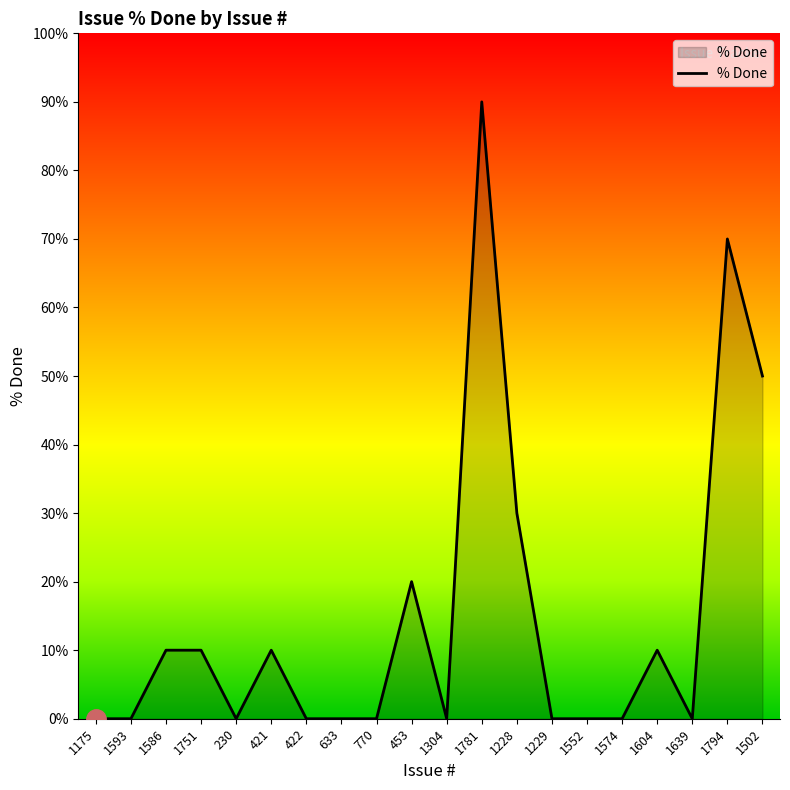

True or false: the data shows 0 at 1175.

True